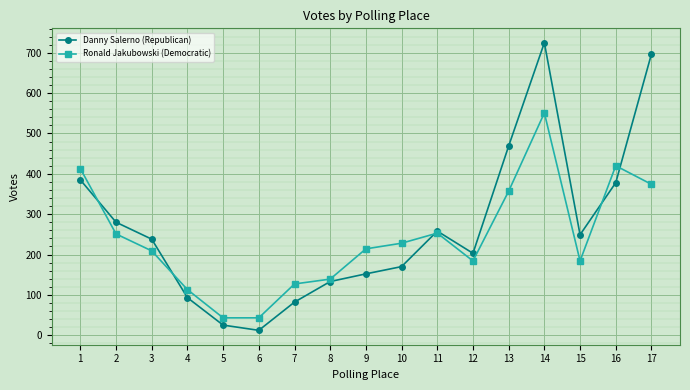

Where is the first local maximum for Ronald Jakubowski (Democratic)?

11